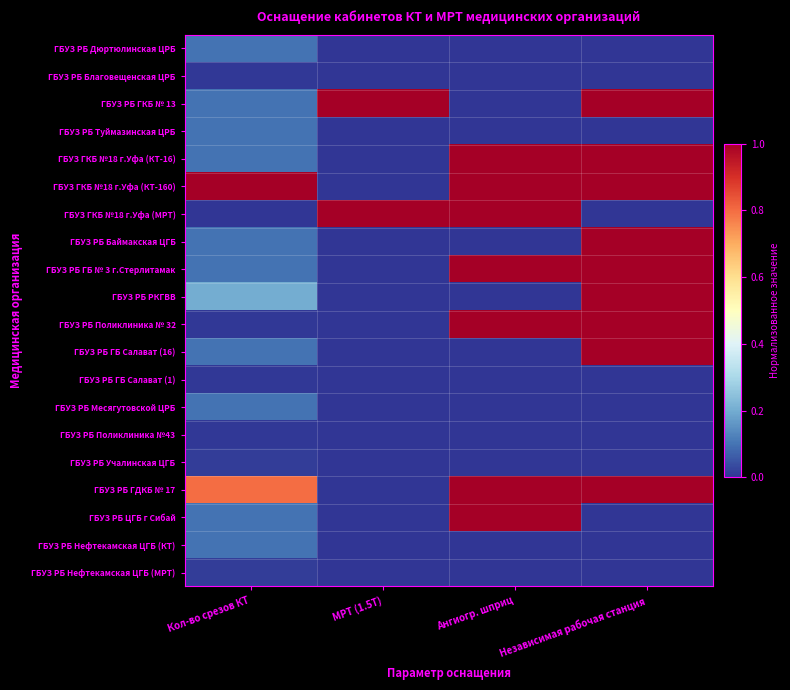

At which category is the sum across all series the highest?

Независимая рабочая станция